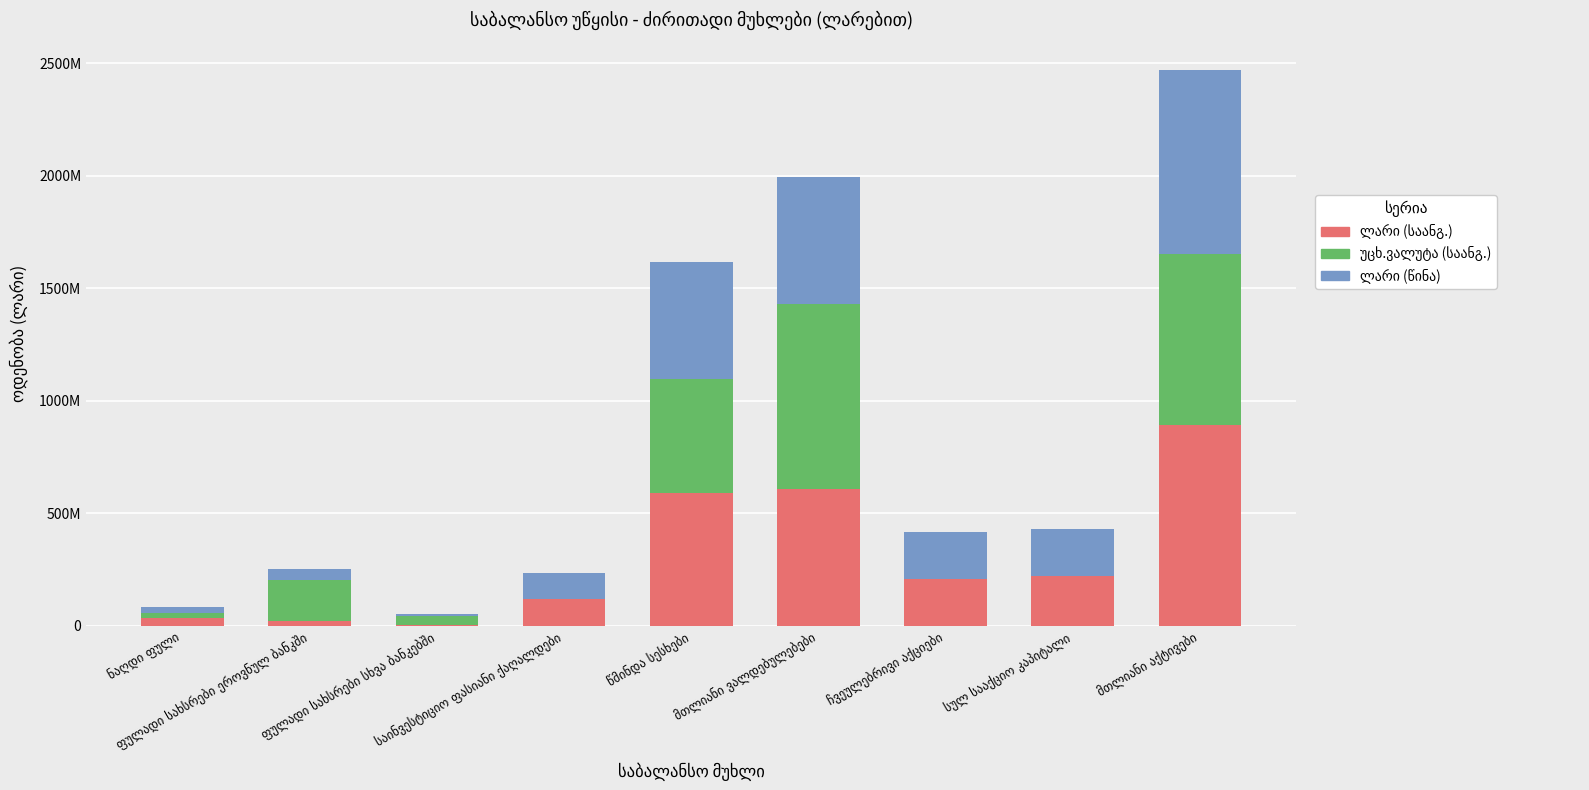

Are the bars horizontal?

No